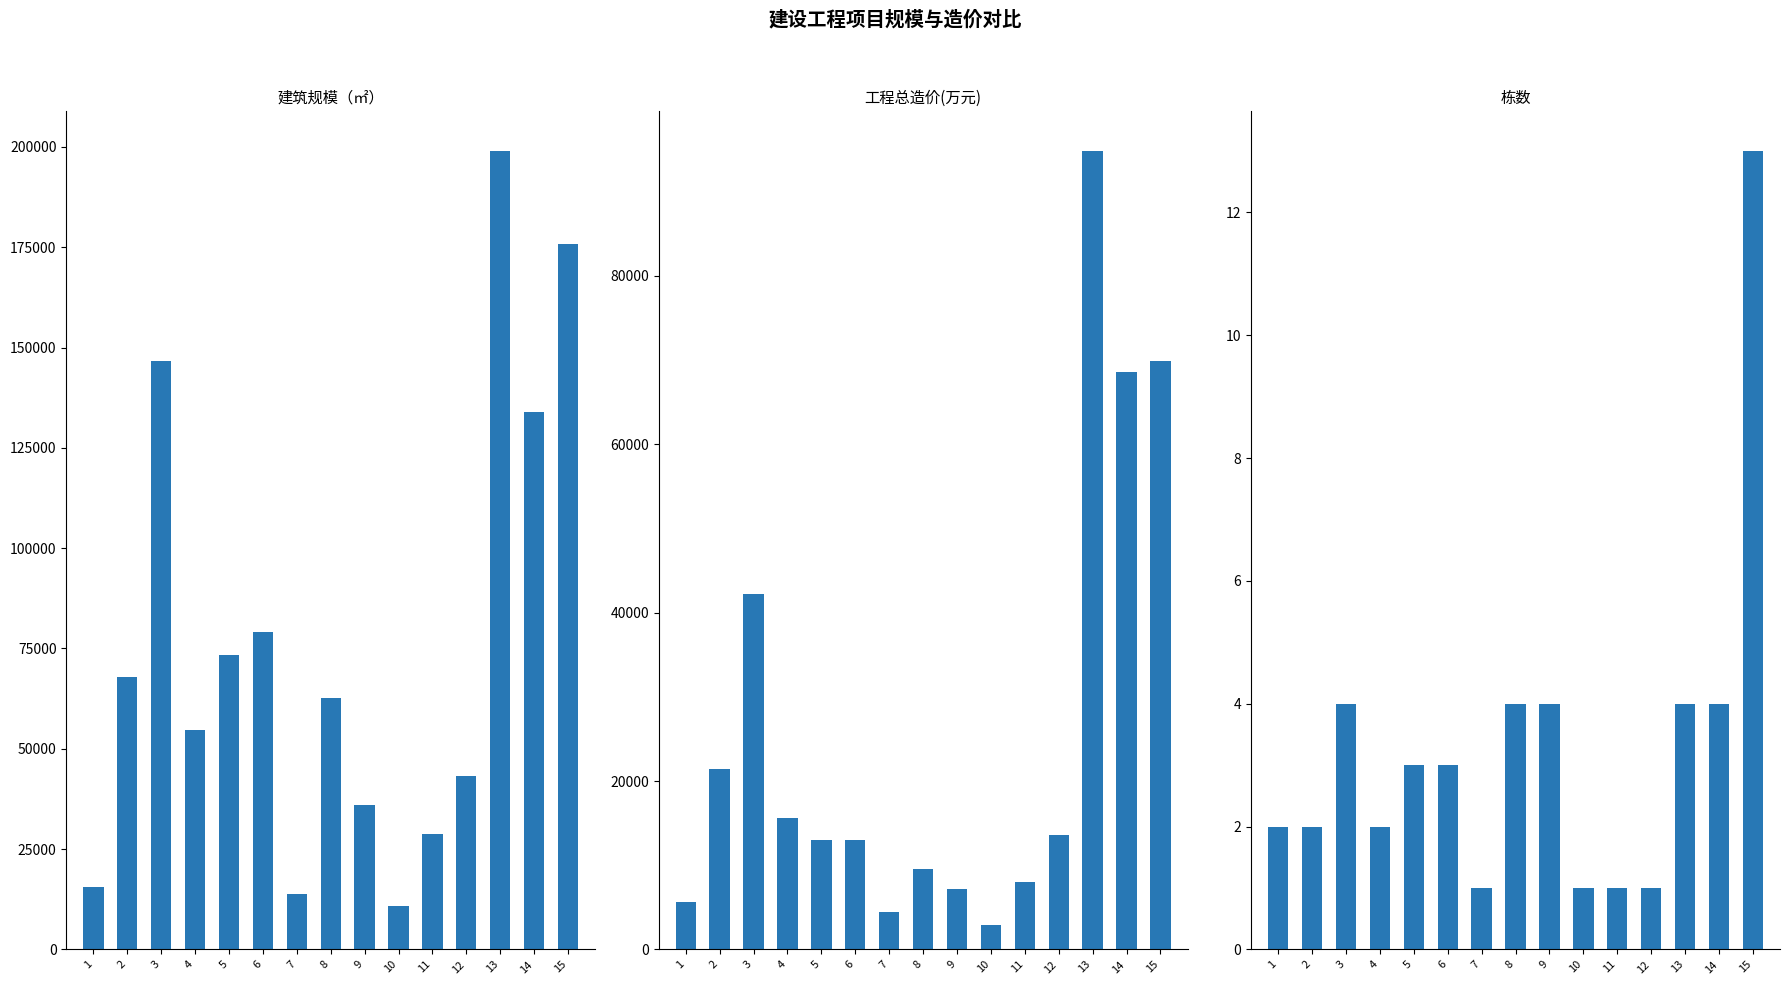

How many values in the 建筑规模（㎡） series are below 62783?

7